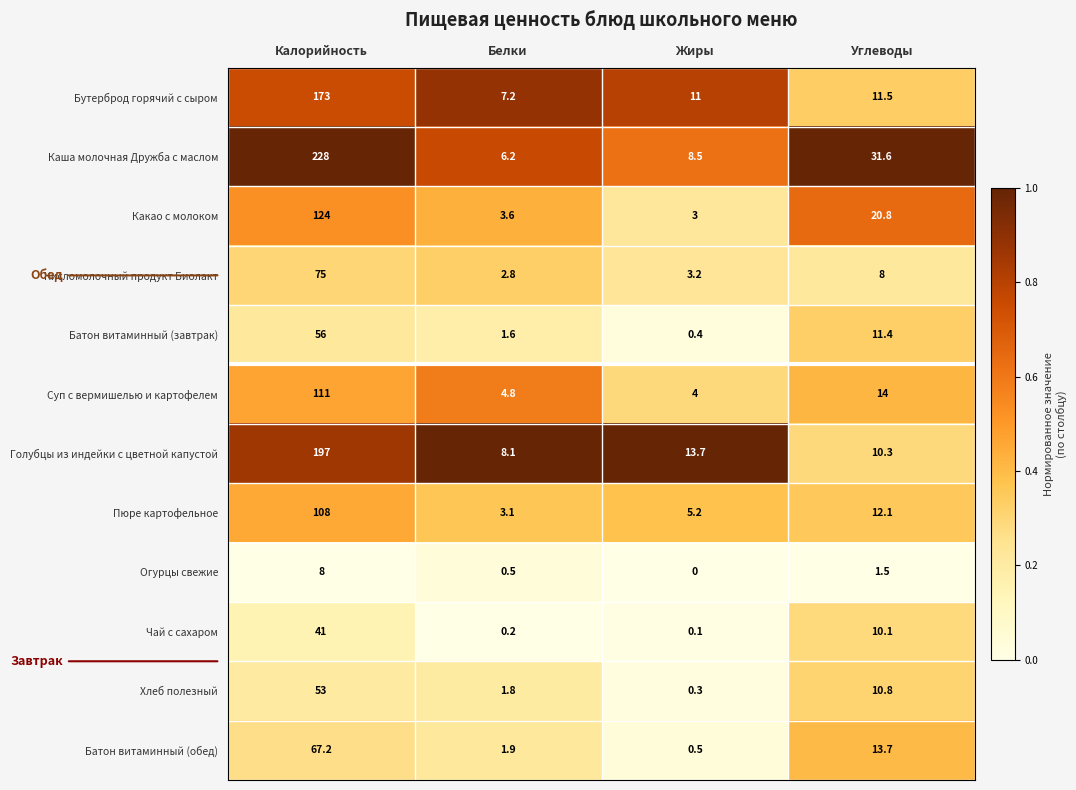

How many categories are shown in the chart?

4